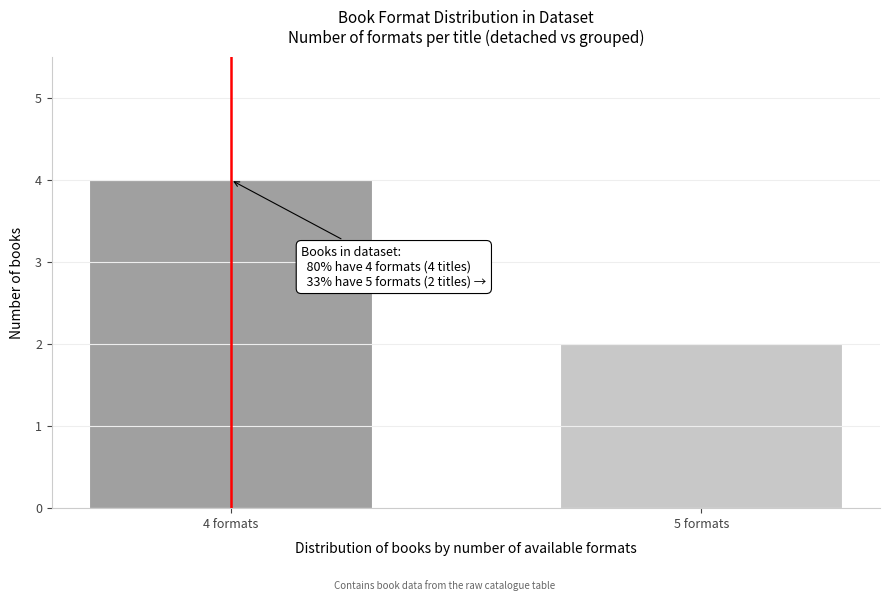

Reading left to right, list all the values displayed in this chart.

4	2